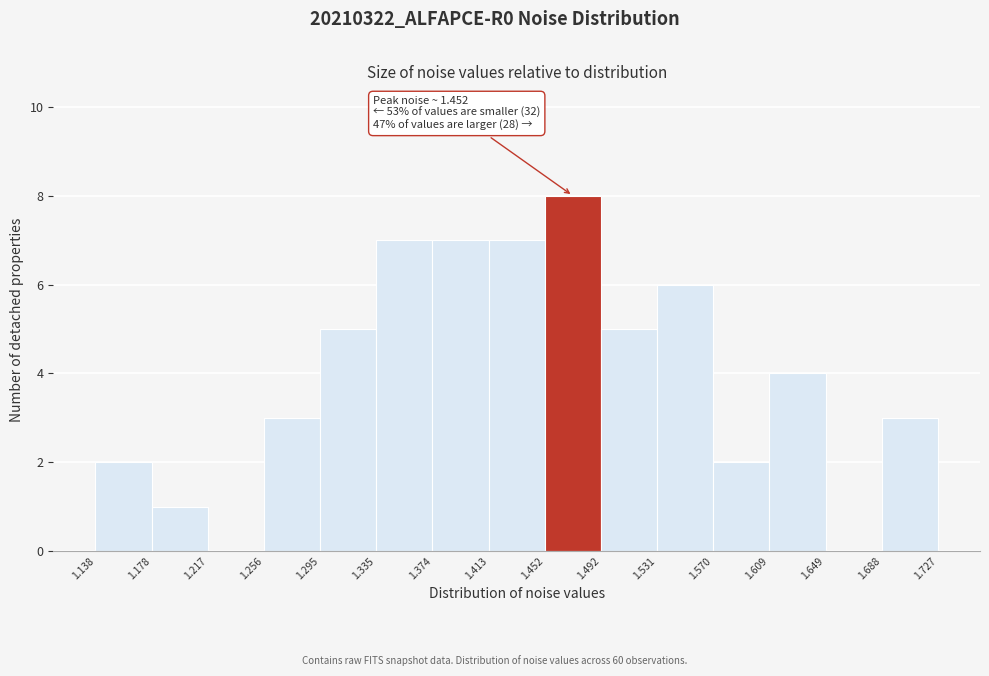

Over which range of the x-axis is the bar tallest?

1.452 to 1.492